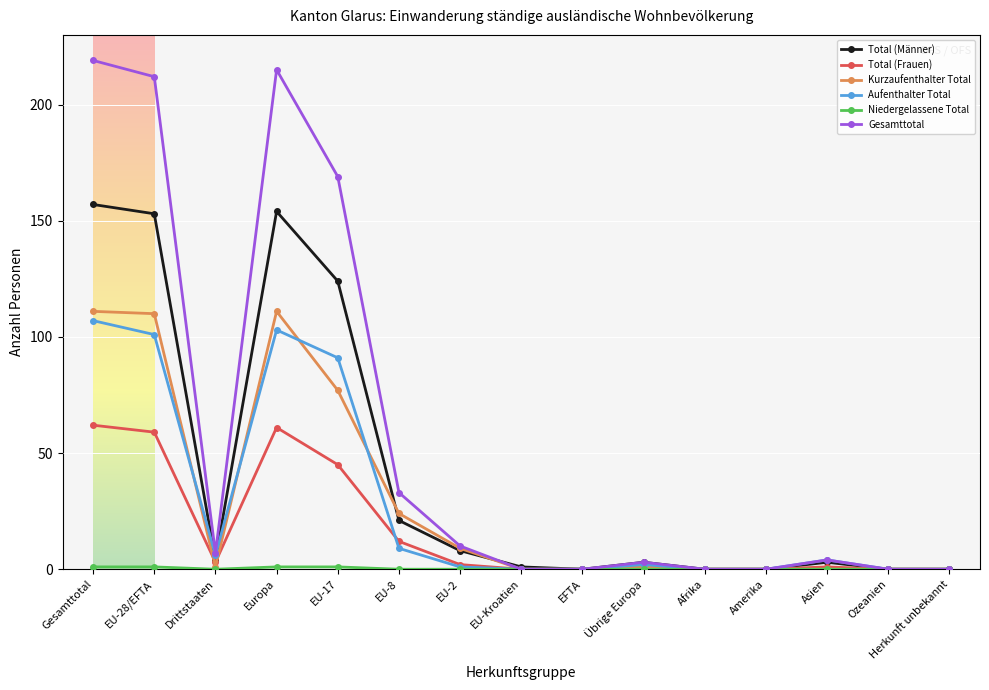

At which category does Total (Frauen) reach its first local valley?

Drittstaaten